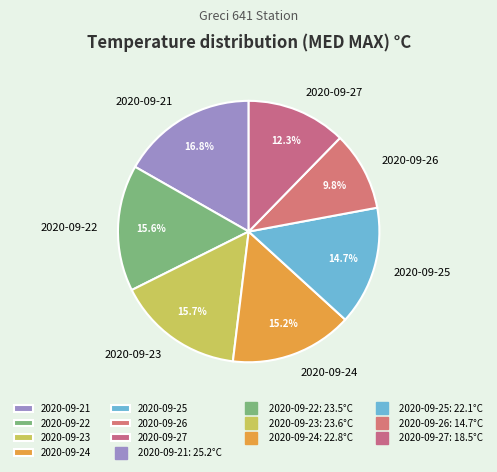

Which slice is the largest?

2020-09-21